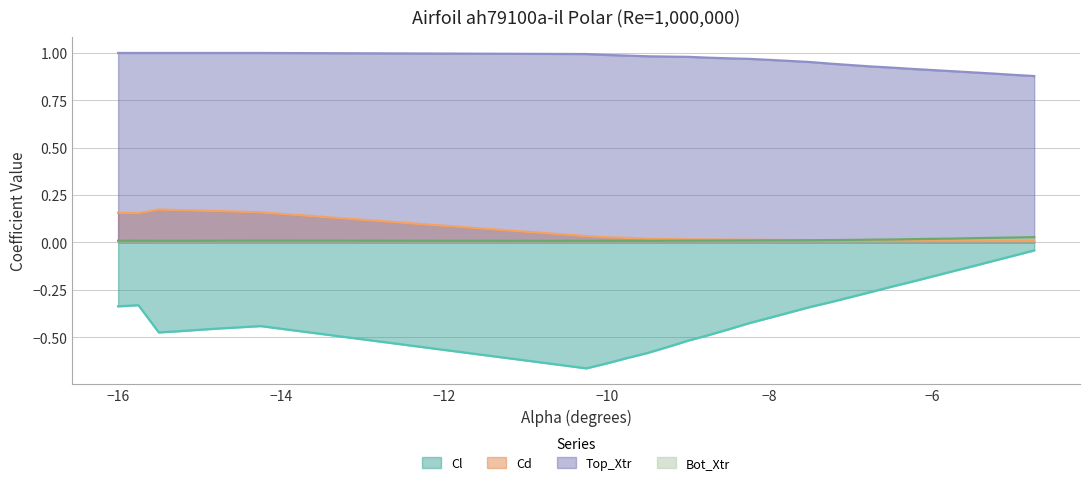

True or false: Bot_Xtr has a value of 0.0 at -7.75.

True